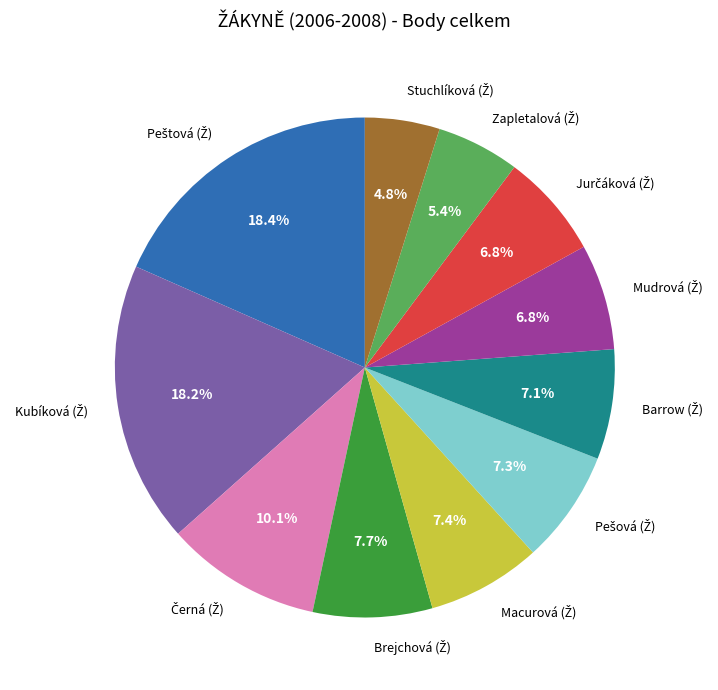

How many slices are in this pie chart?

11